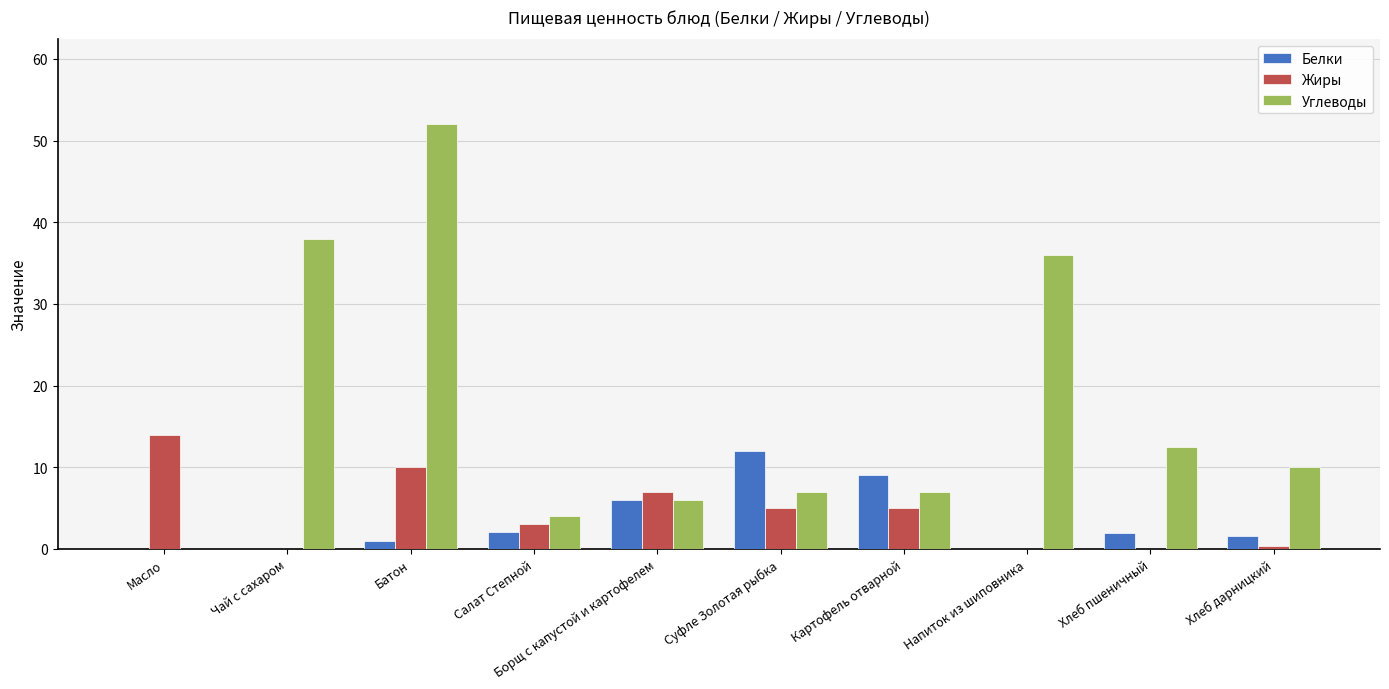

What is the spread (max minus min) of values at Борщ с капустой и картофелем?

1.0